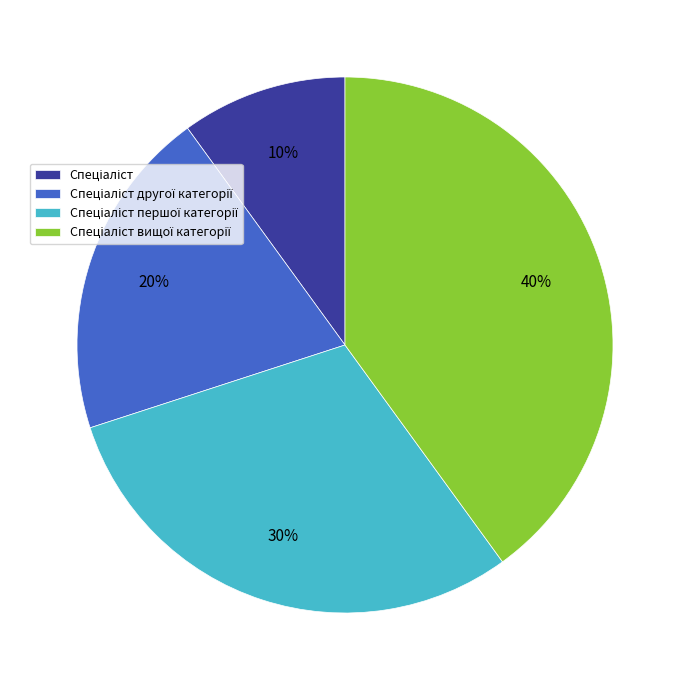

Does any single category account for the majority?

No